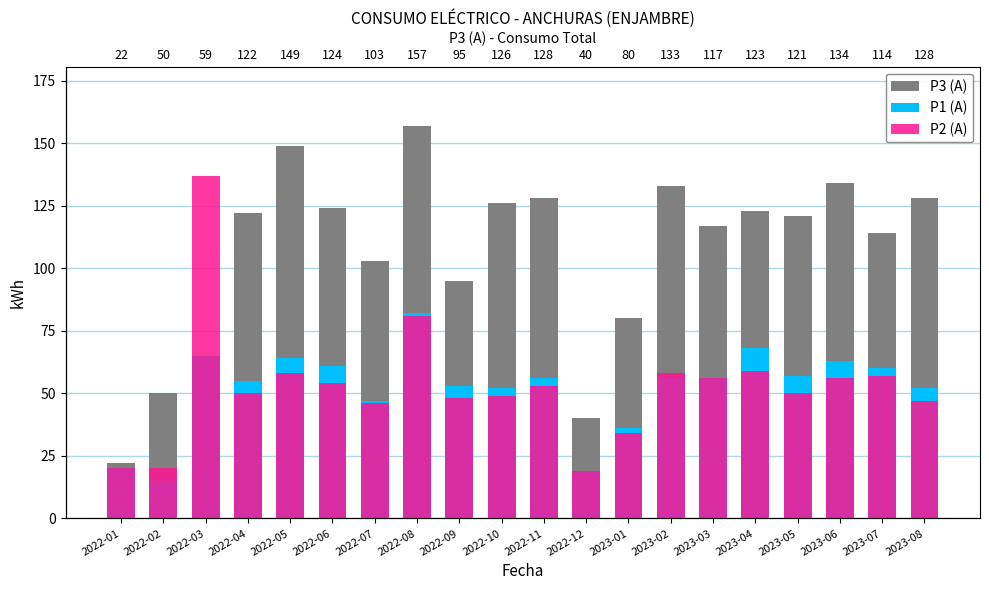

What is the difference between the maximum and minimum values in the P2 (A) series?

118